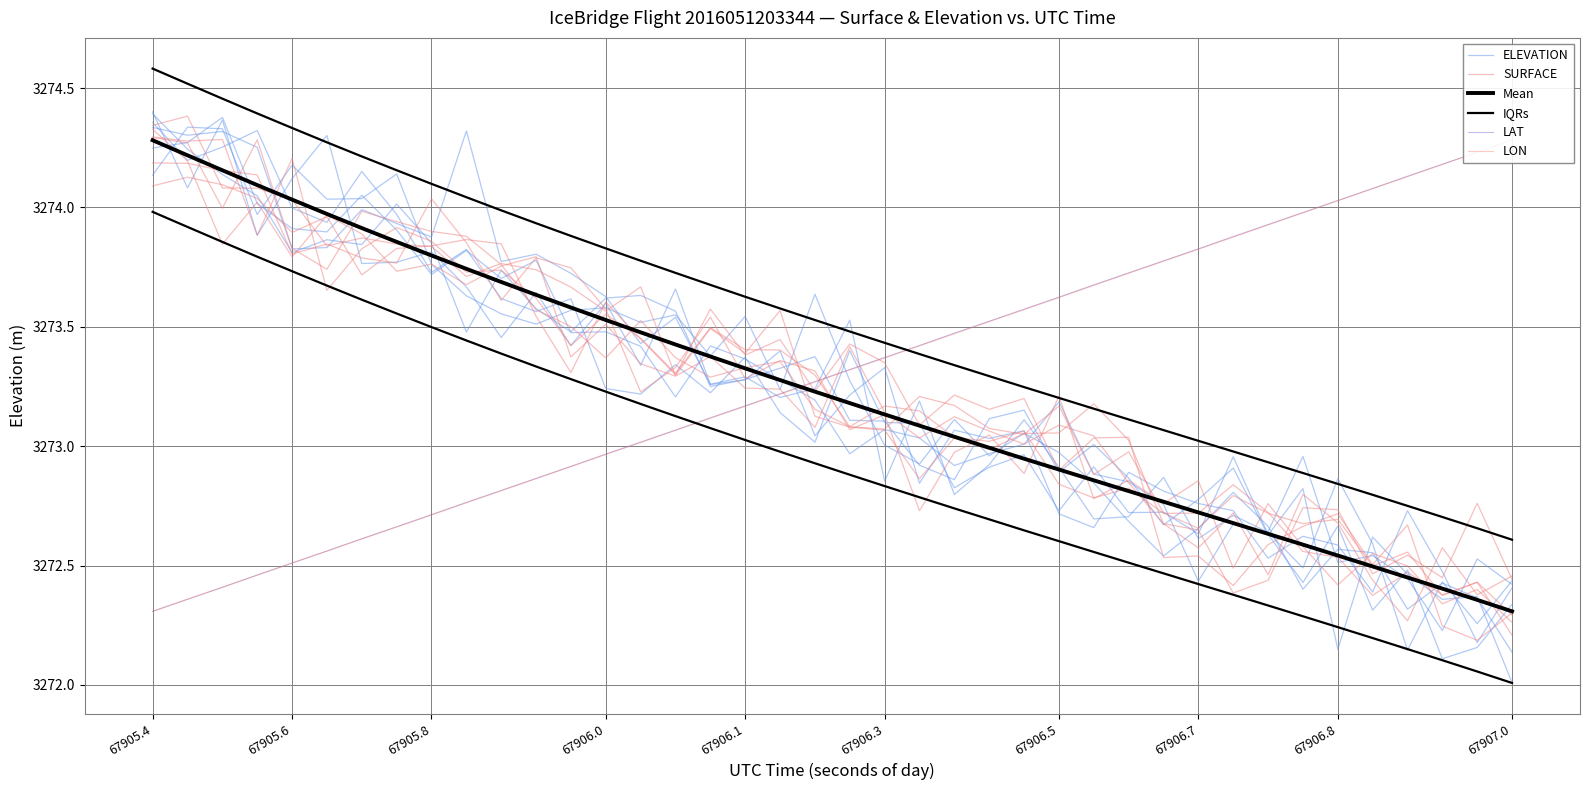

What are all the series names shown in the legend?

ELEVATION, SURFACE, Mean, IQRs, LAT, LON